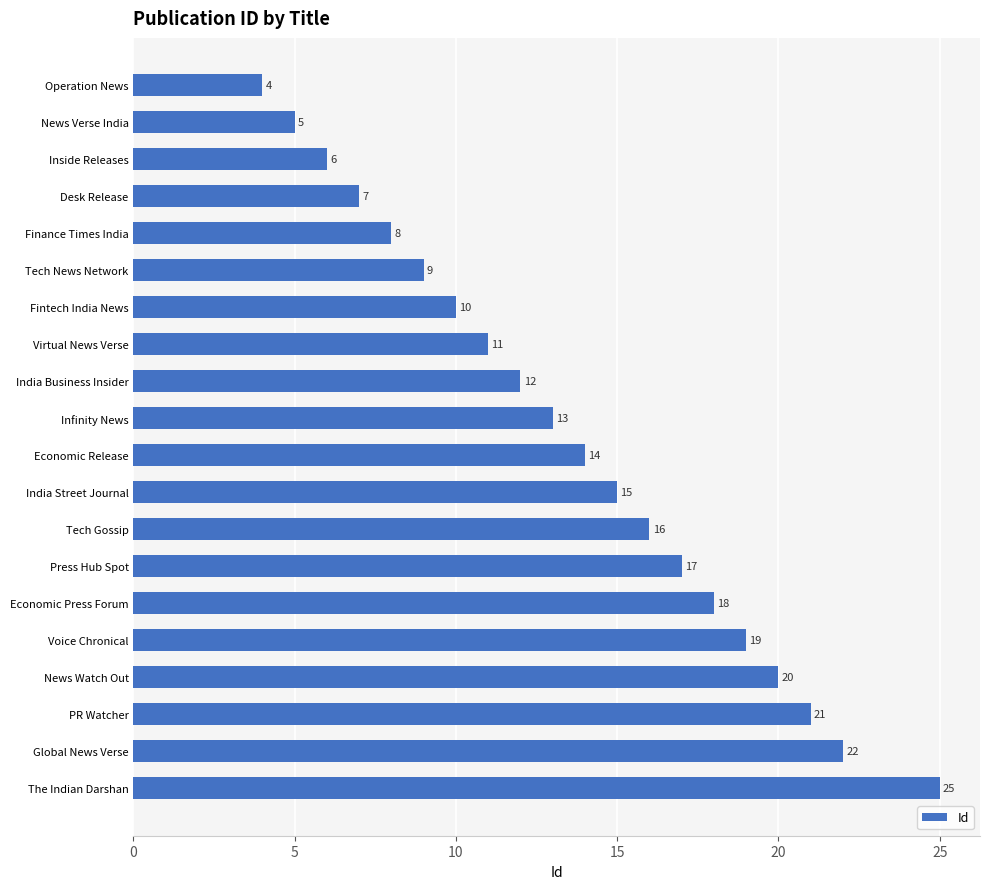

Reading top to bottom, list all the values displayed in this chart.

4	5	6	7	8	9	10	11	12	13	14	15	16	17	18	19	20	21	22	25